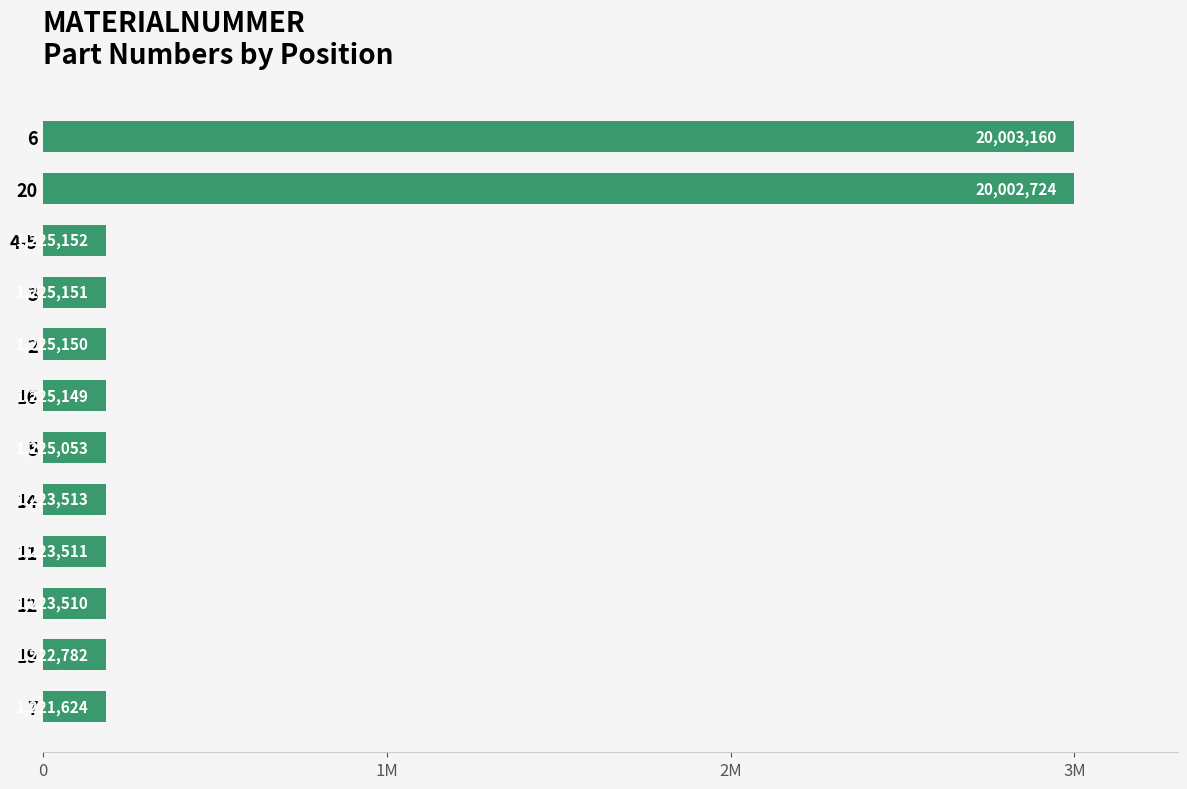

What is the greatest value displayed?

3.0